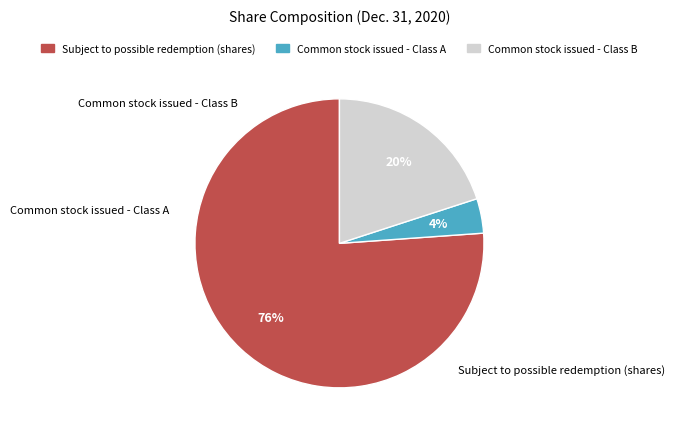

To the nearest percent, what portion does Common stock issued - Class B represent?

20%